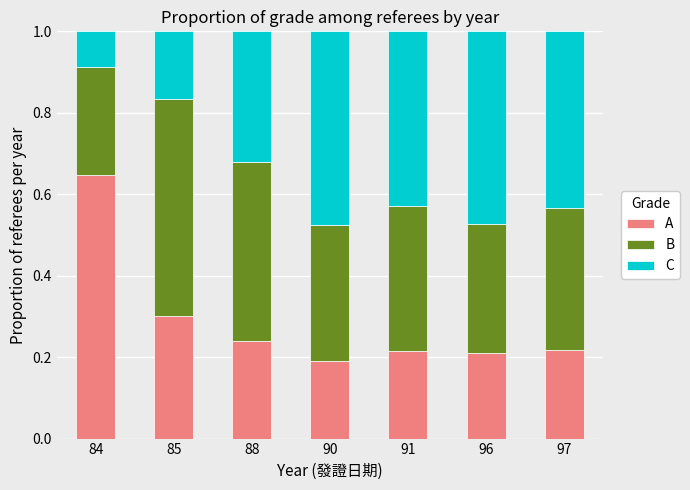

Which category has the lowest value in the A series?

90